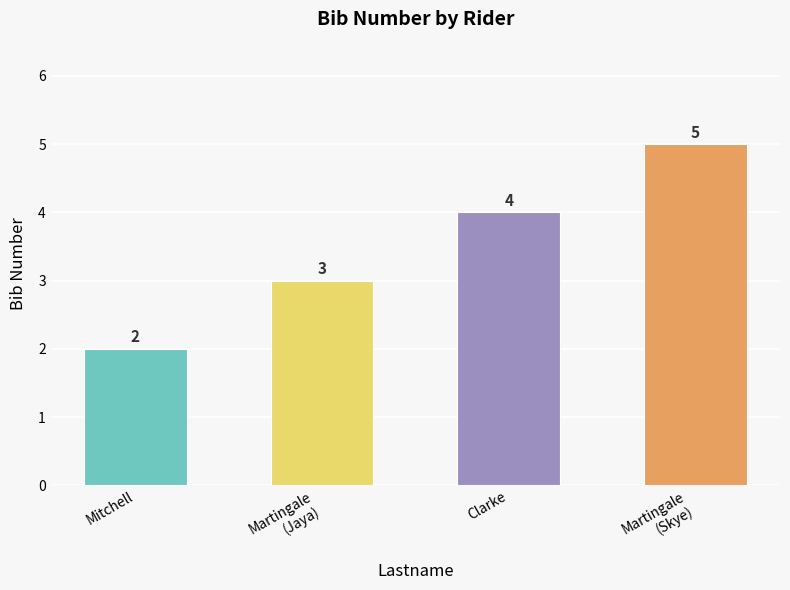

What is the ratio of the value at Mitchell to the value at Clarke?

0.5